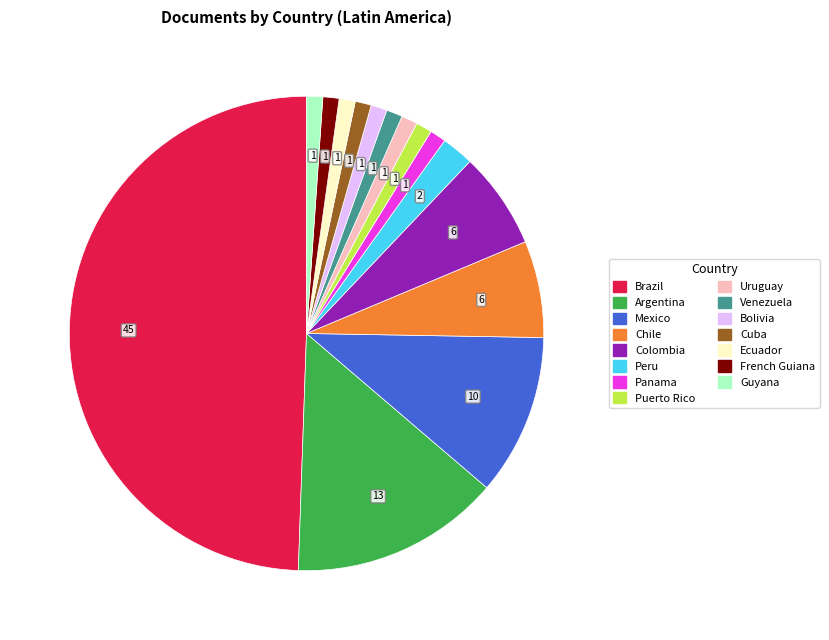

Does Colombia represent more than half of the total?

No